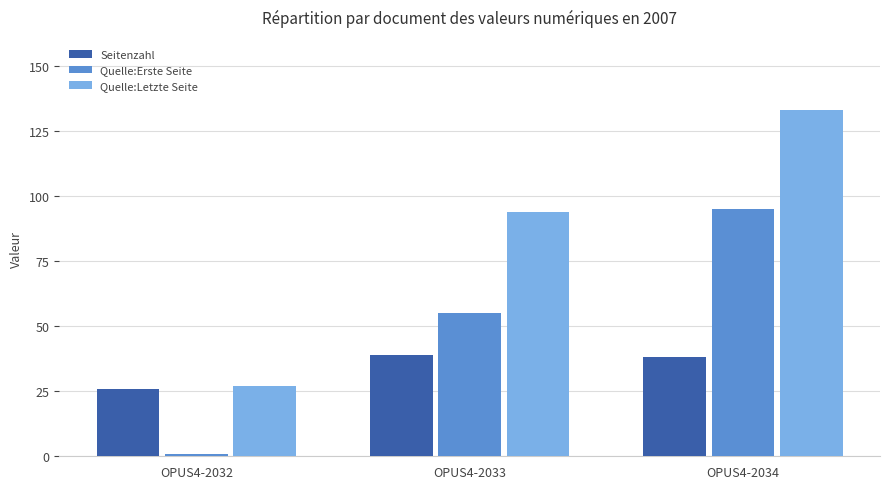

What is the spread (max minus min) of values at OPUS4-2034?

95